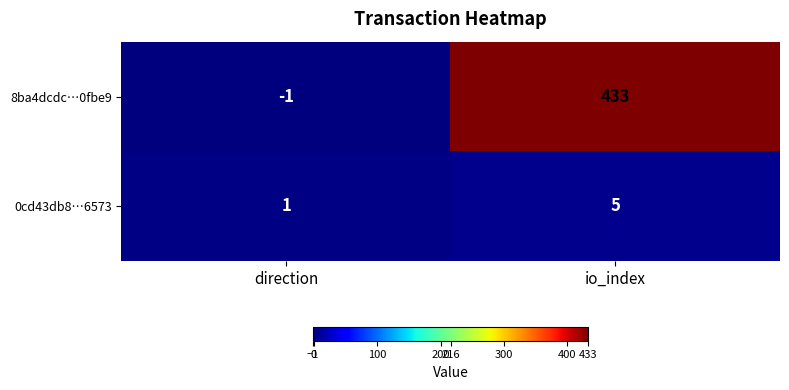

Is it true that 8ba4dcdc…0fbe9 equals 433 at io_index?

True